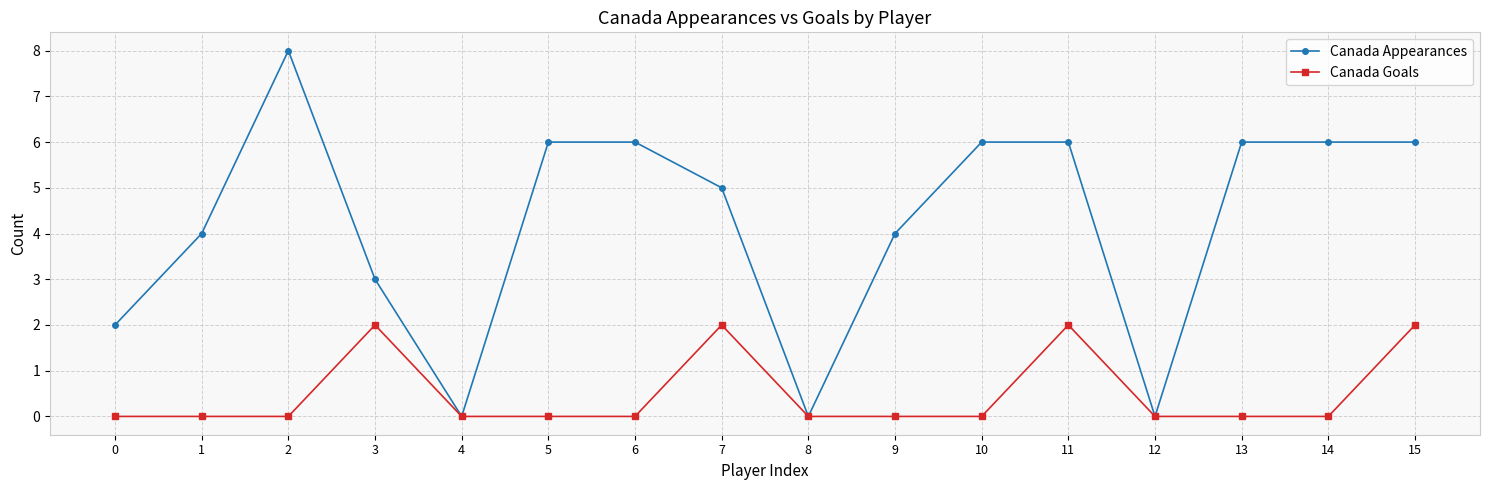

Reading left to right, what are all the values shown in this chart?

Canada Appearances: 2	4	8	3	0	6	6	5	0	4	6	6	0	6	6	6
Canada Goals: 0	0	0	2	0	0	0	2	0	0	0	2	0	0	0	2